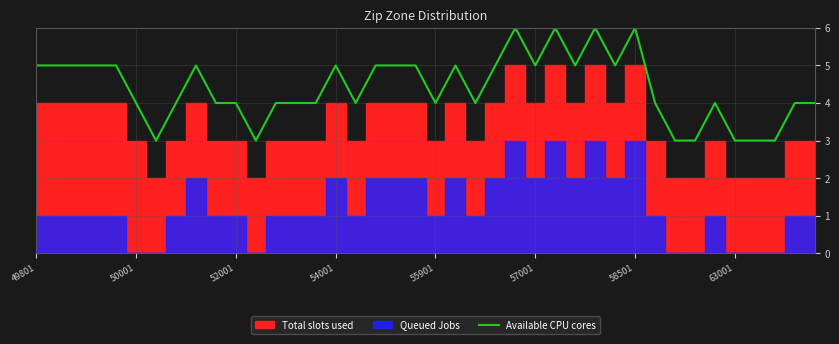

True or false: Available CPU cores has a value of 4 at 50001.

True